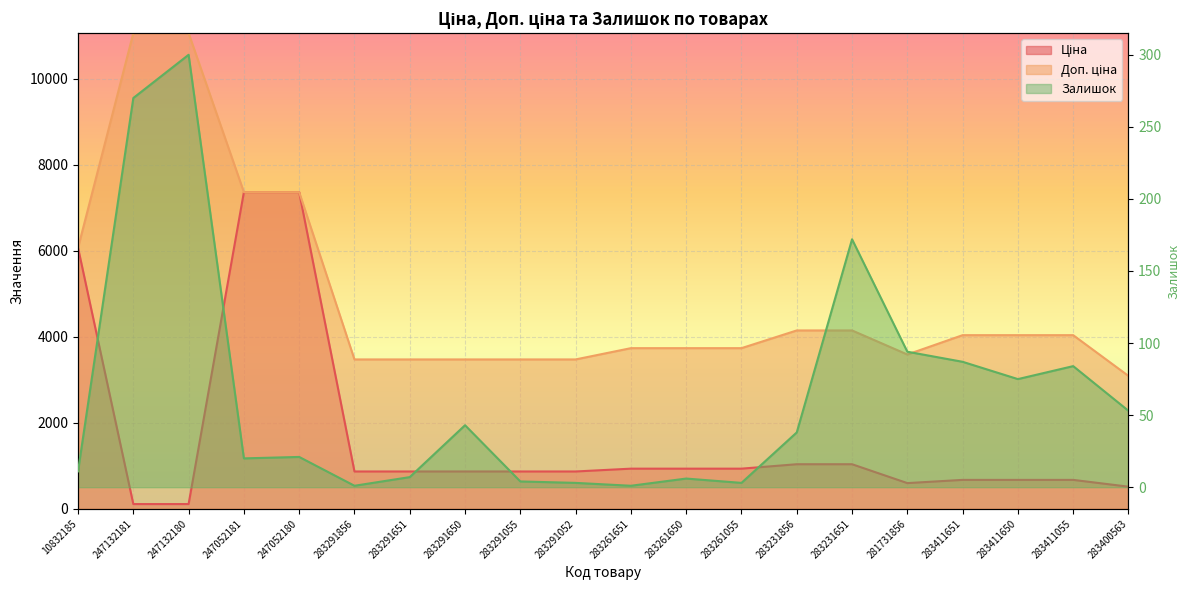

Rank the series at 283231651 from lowest to highest value.

Залишок, Ціна, Доп. ціна